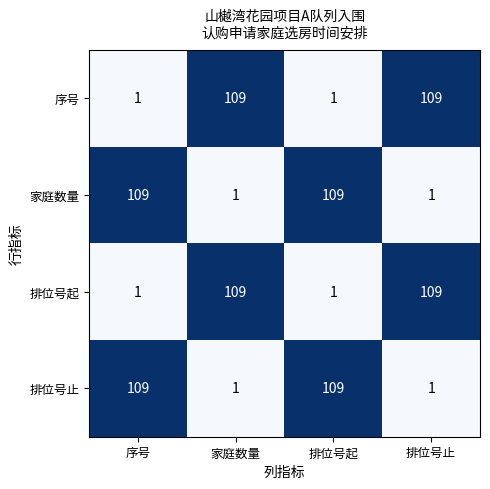

What is the maximum value shown in the chart?

109